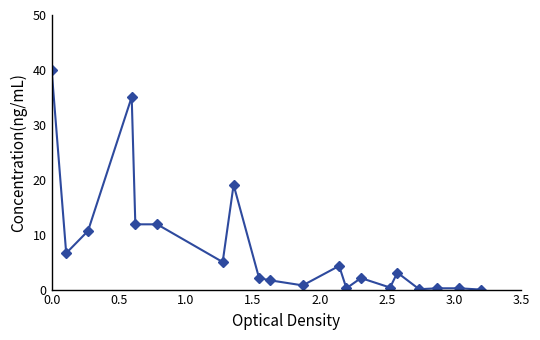

True or false: the data has more than 2 interior local peaks.

True